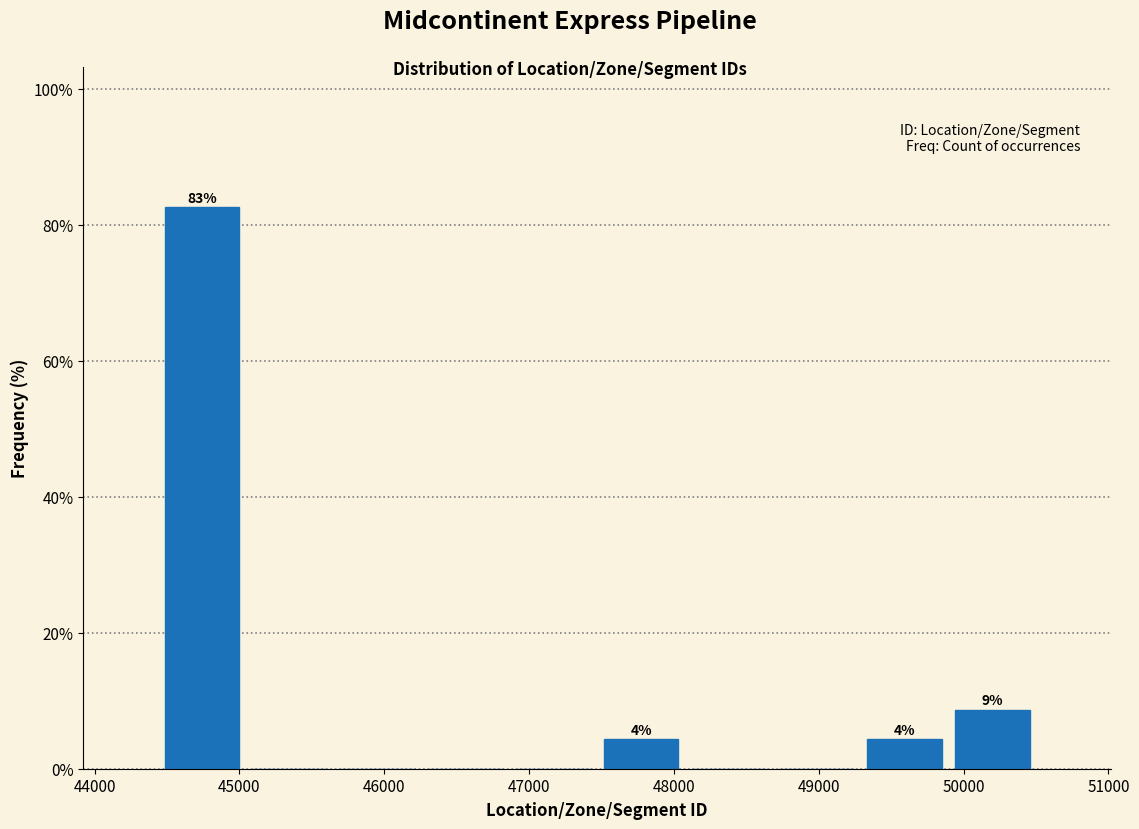

Over which range of the x-axis is the bar tallest?

44400 to 45000